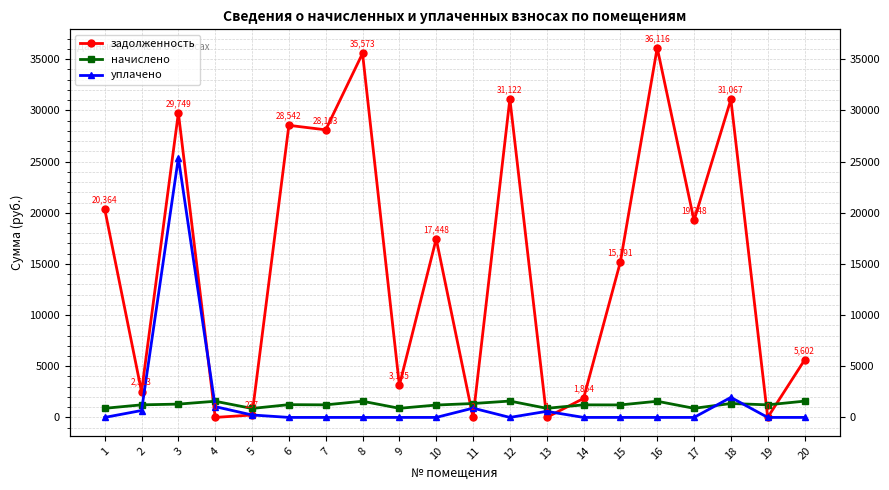

Between which two adjacent categories do начислено and задолженность first intersect?

3 and 4